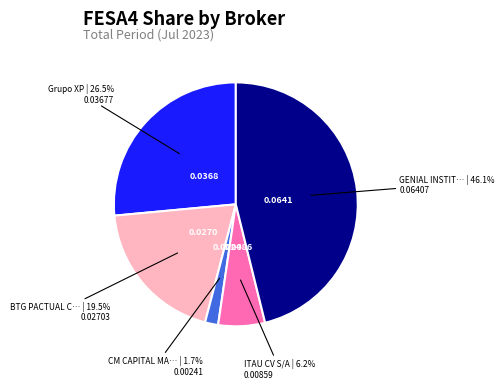

Is there any slice that represents more than half of the pie?

No